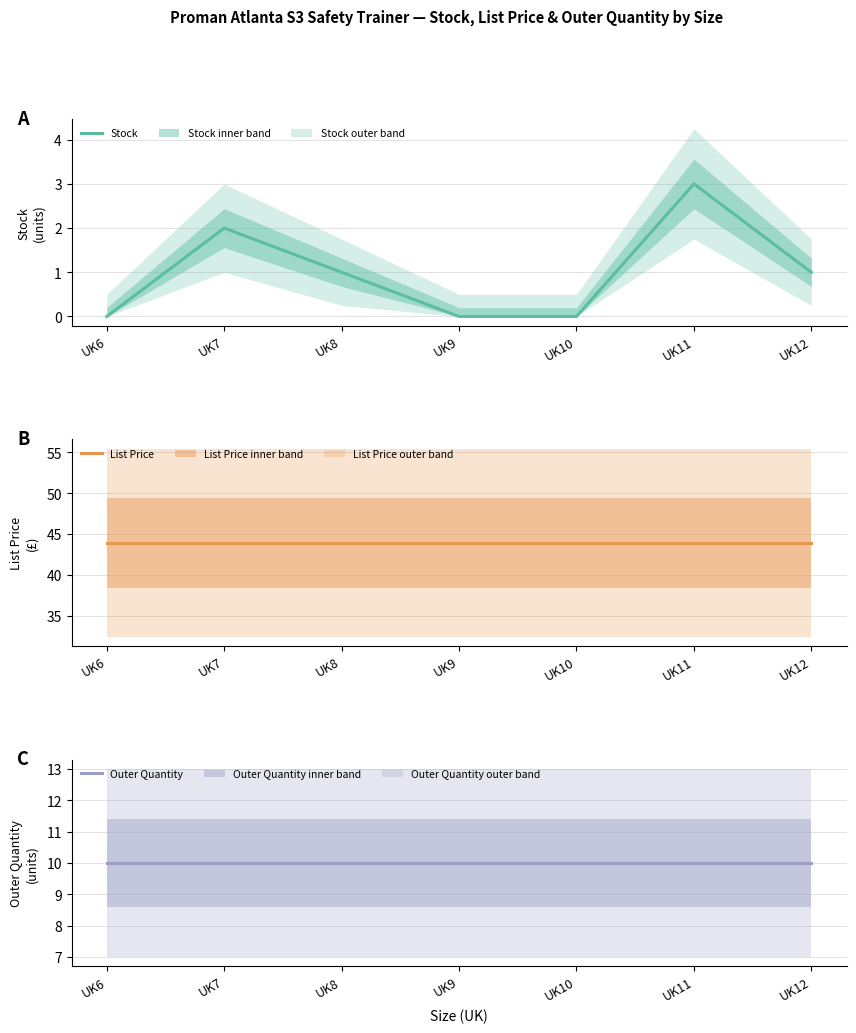

The List Price series shows 67.6 at UK12. True or false?

False